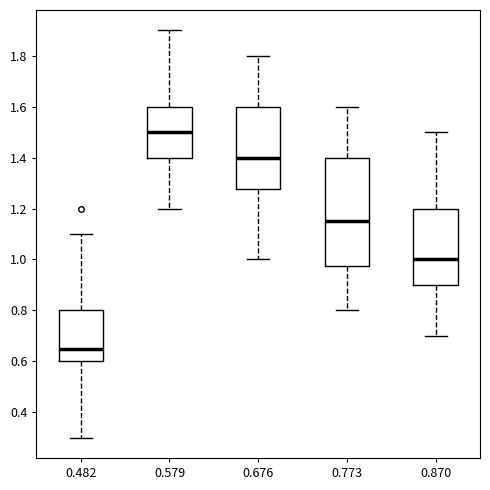

Which box's median line is the highest?

0.579